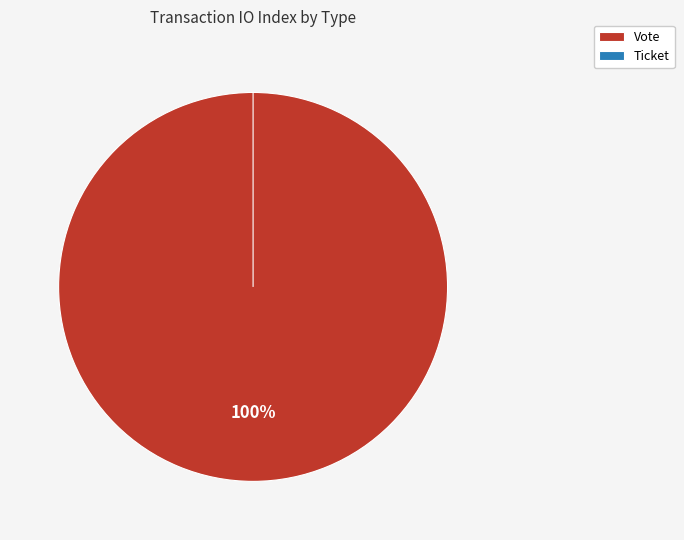

What percentage do Vote and Ticket together represent?

100.0%